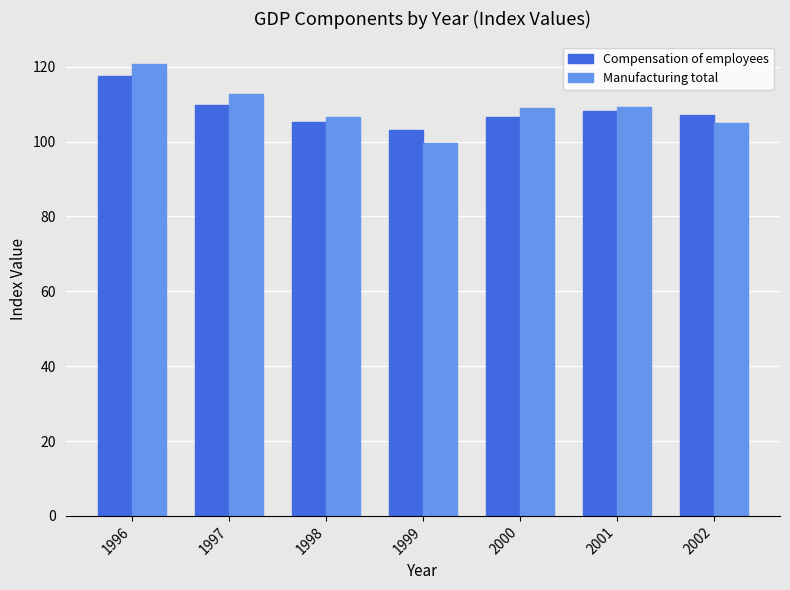

What is the average value of the Manufacturing total series?

109.0